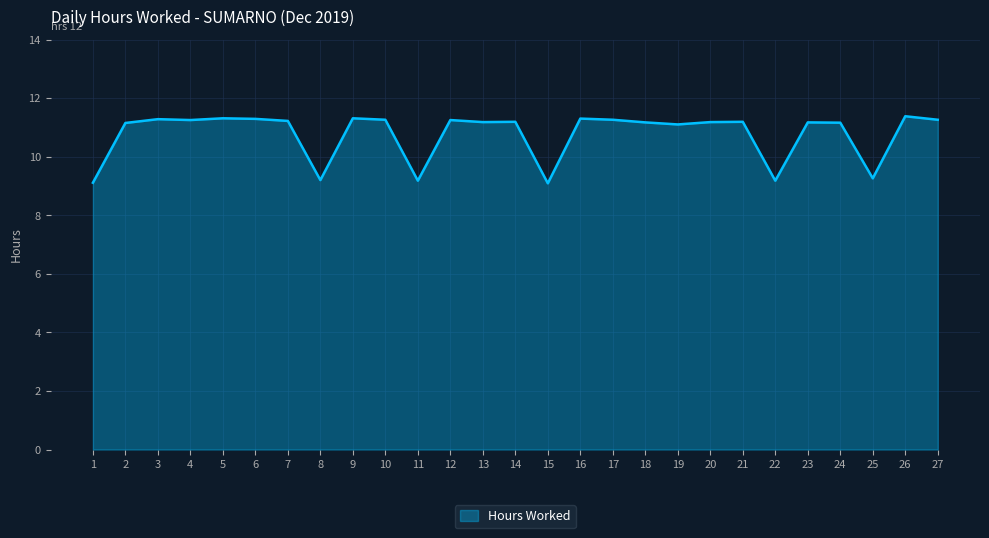

What is the ratio of the value at 16 to the value at 19?

1.0